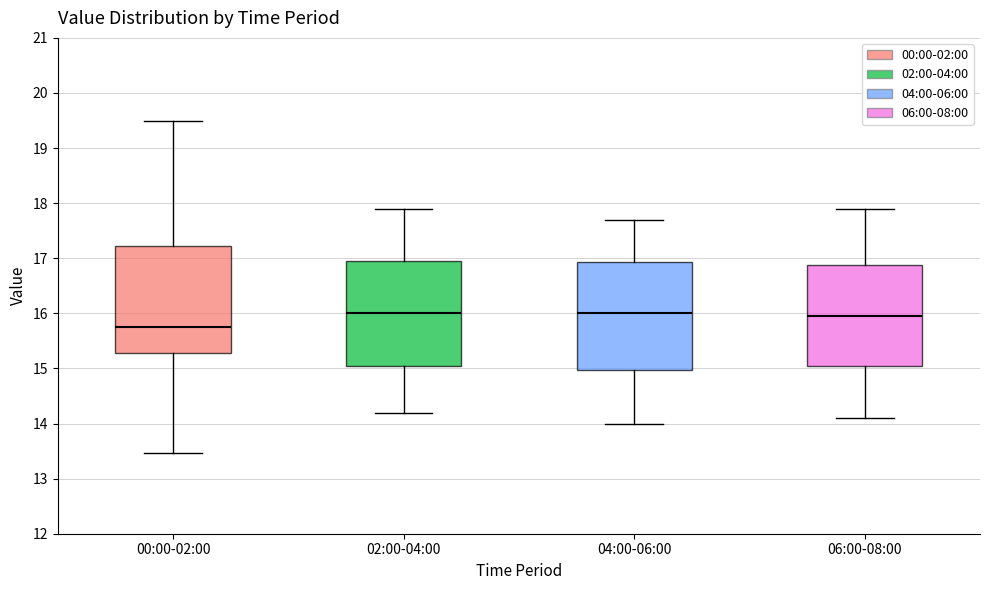

Reading left to right, read every box against the y-axis: the position of its median line, the range the box covers, and the ends of its whiskers. The values are not printed on the chart, so give them approximately, as read against the axis.

00:00-02:00: median 15.8, box 15.3 to 17.2, whiskers 13.5 to 19.5
02:00-04:00: median 16.0, box 15.1 to 17.0, whiskers 14.2 to 17.9
04:00-06:00: median 16.0, box 15.0 to 16.9, whiskers 14.0 to 17.7
06:00-08:00: median 16.0, box 15.1 to 16.9, whiskers 14.1 to 17.9